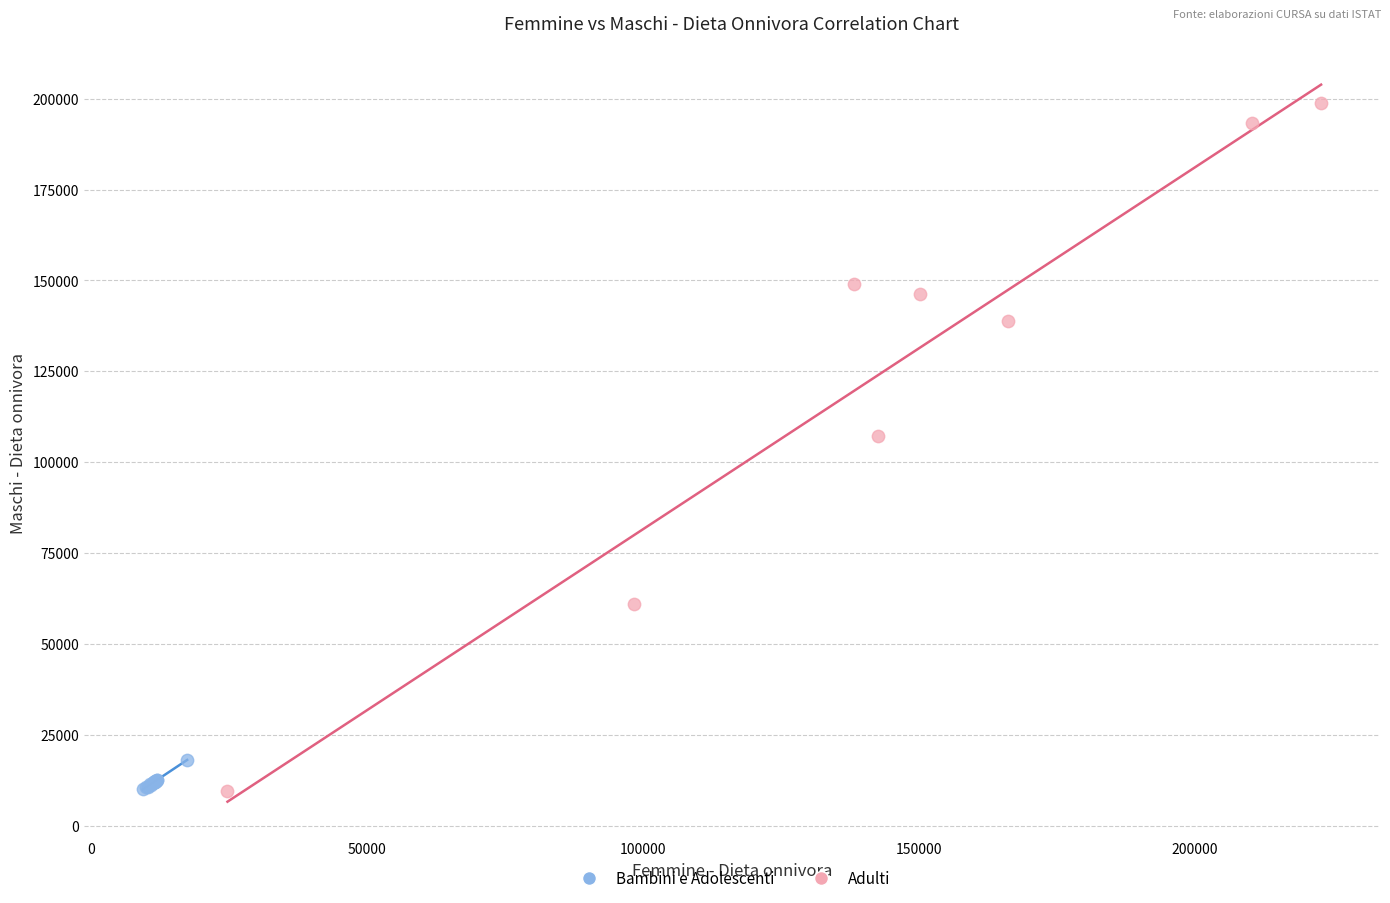

Which series has the largest Y range (max minus min)?

Adulti